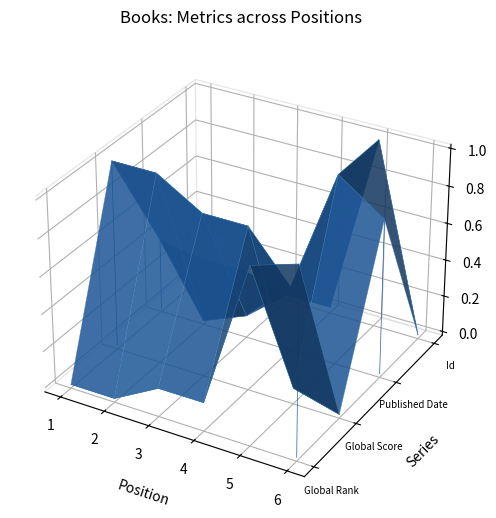

True or false: Global Score has a value of 0.0 at 2.

True